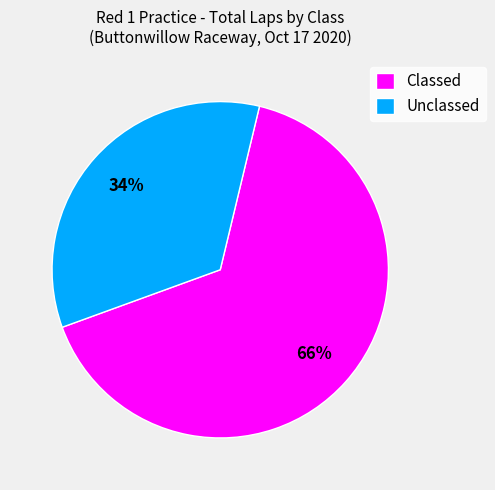

Is Classed the majority of the pie?

Yes